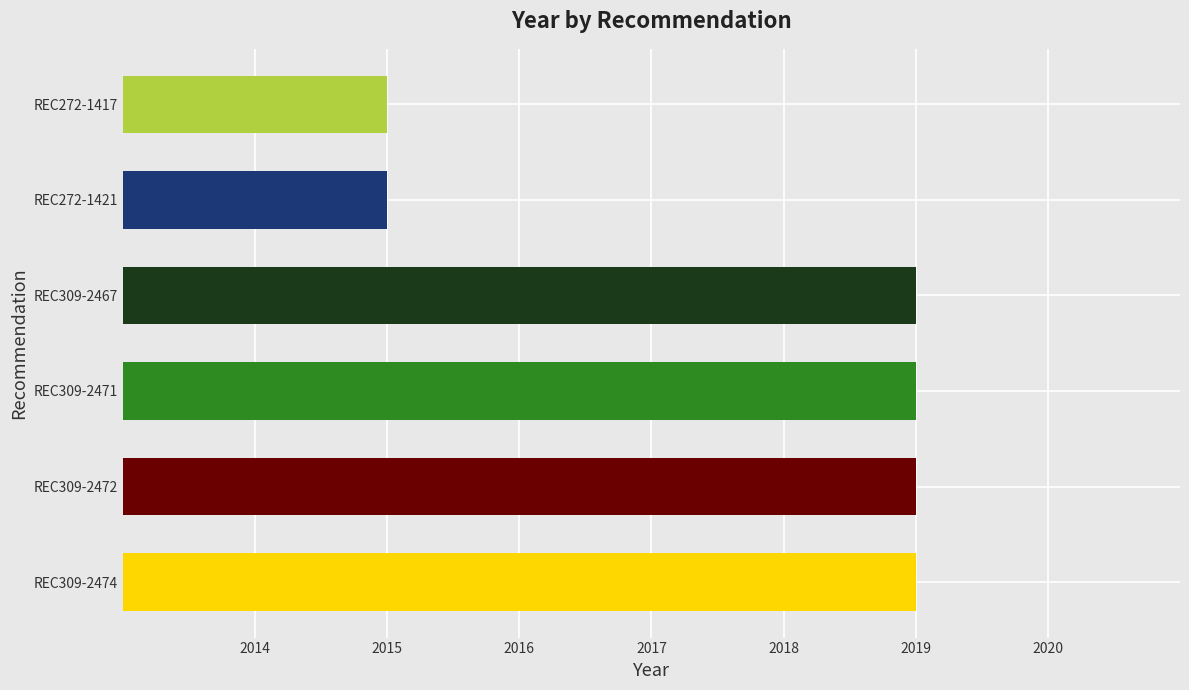

True or false: the data shows 3420 at REC309-2471.

False